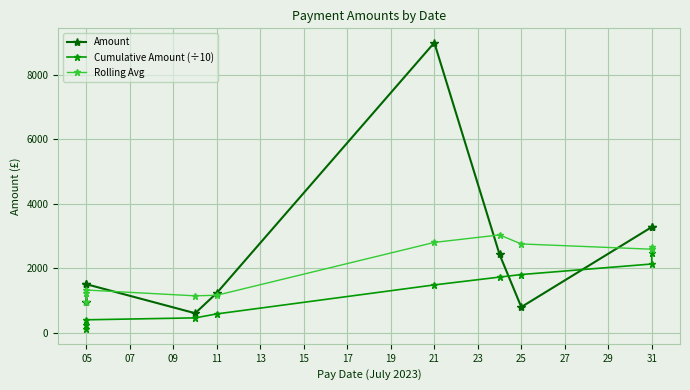

What is the value of the Amount point at the 3rd from the left?

1500.0